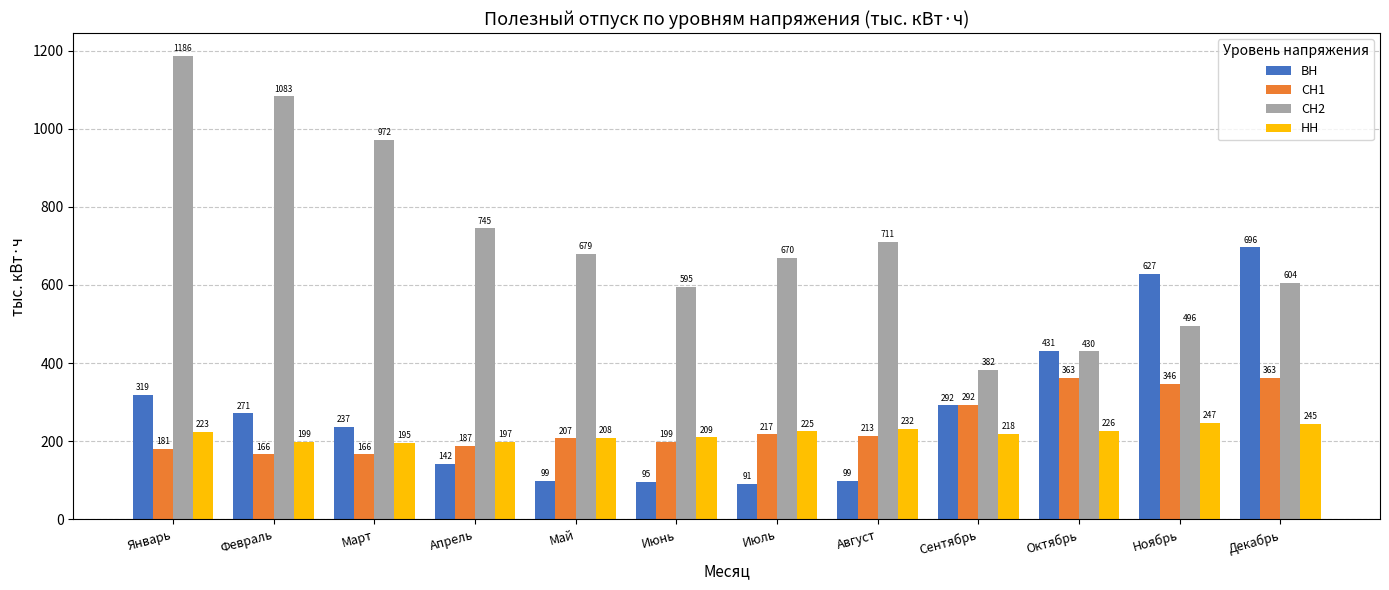

What is the total value across all series at Октябрь?

1450.1